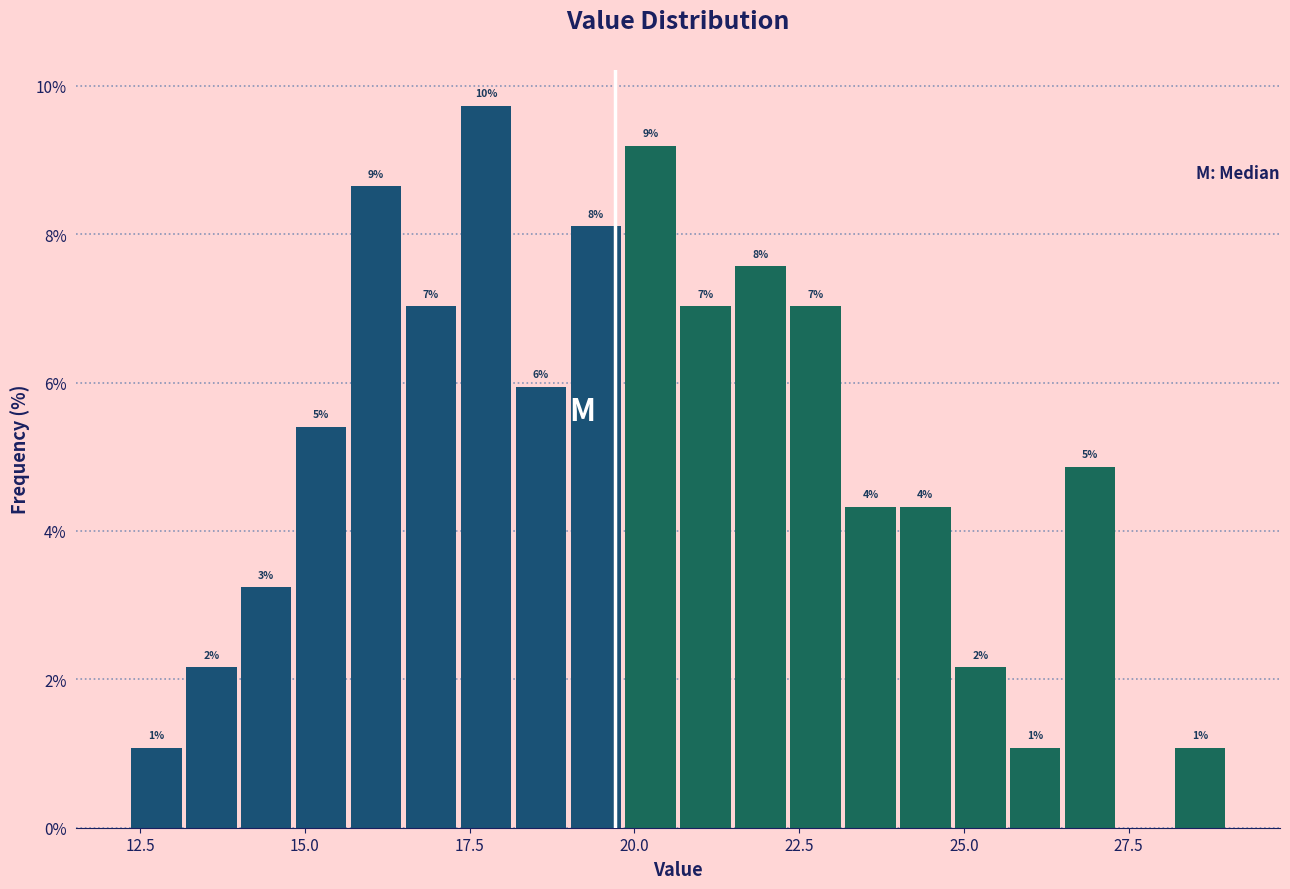

Around what value on the x-axis is the tallest bar? Give the approximate position of its centre, as read against the axis.

17.5